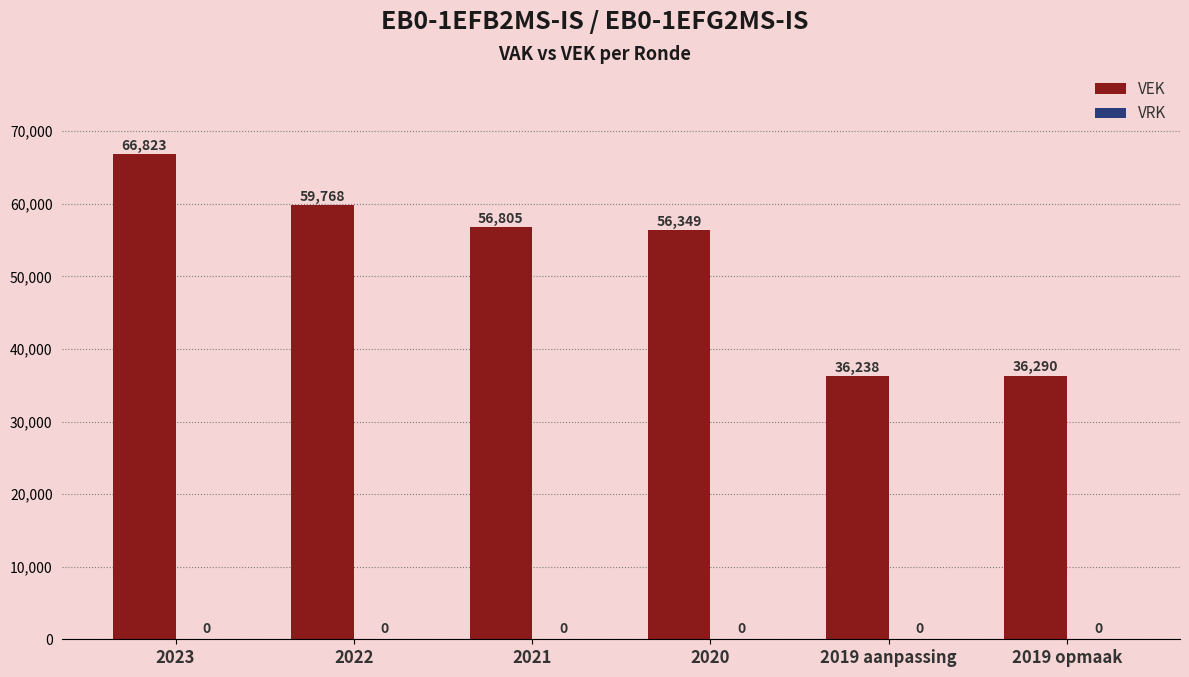

Approximately how many times larger is the value at 2019 opmaak compared to 2022?

0.6